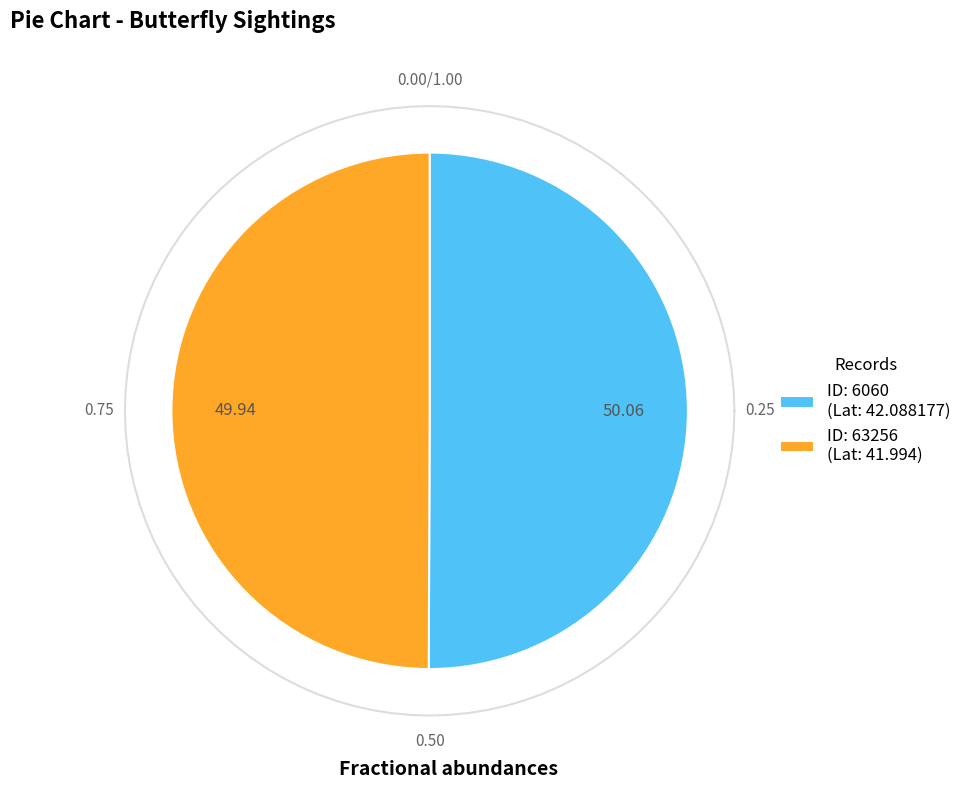

Rank the categories by value from highest to lowest.

6060, 63256